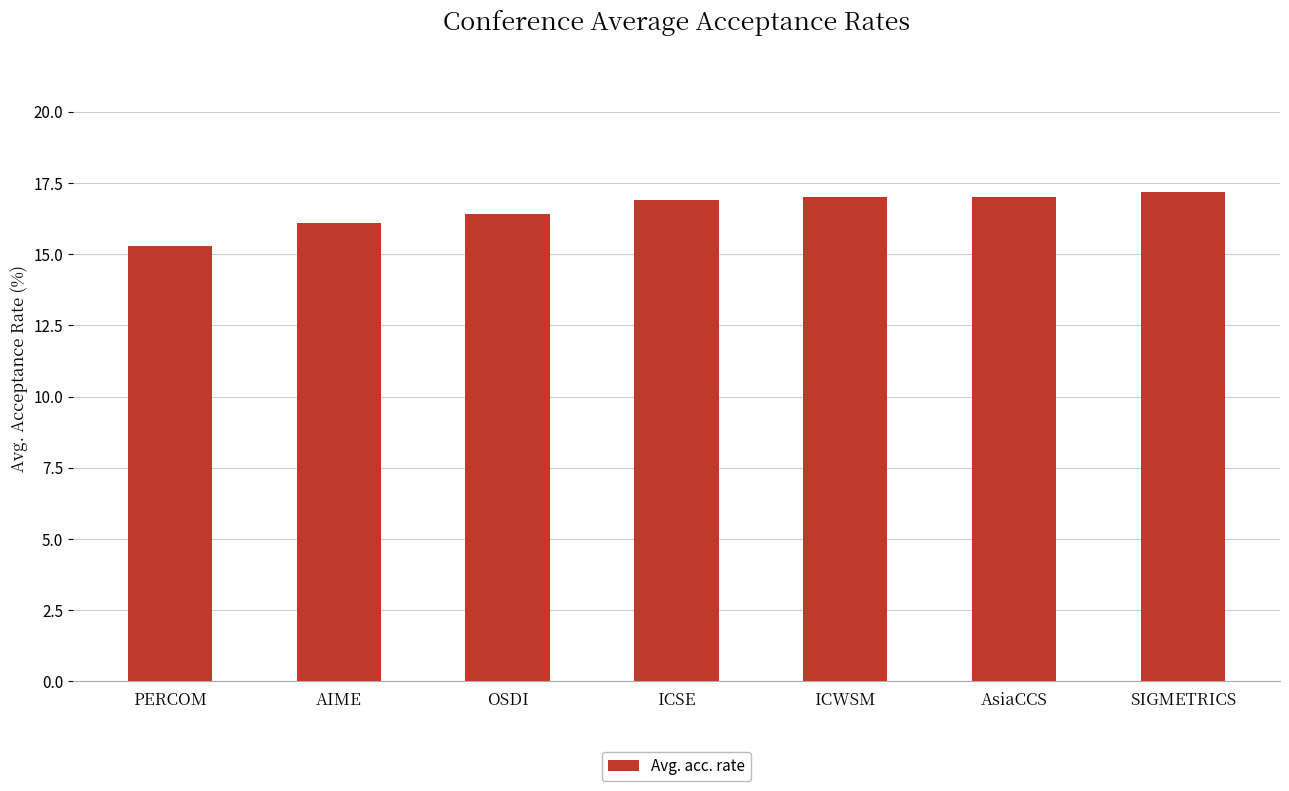

Are the bars horizontal?

No